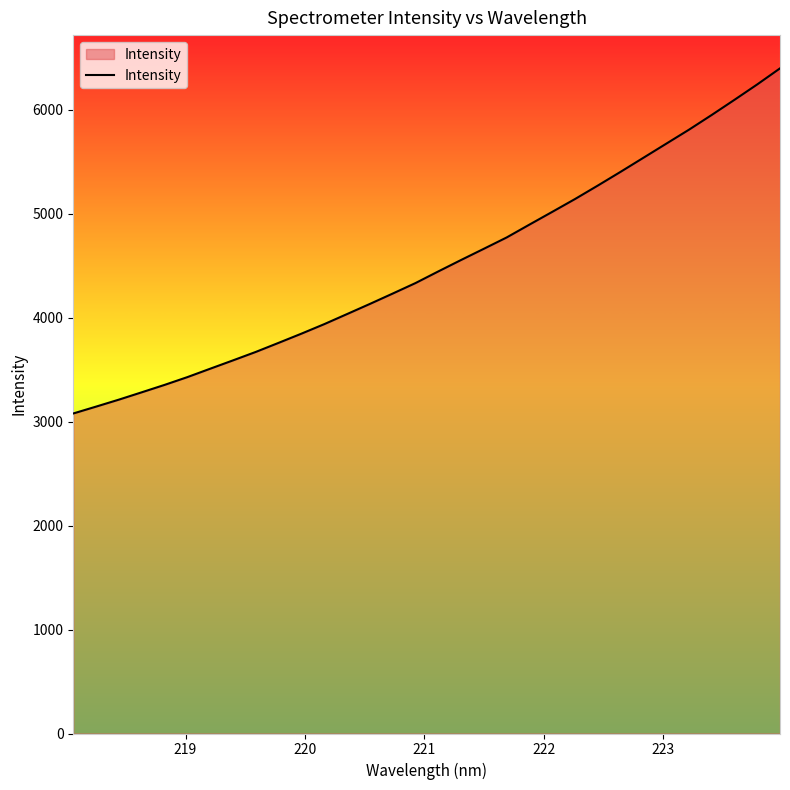

What is the difference between the maximum and minimum values?

3318.8